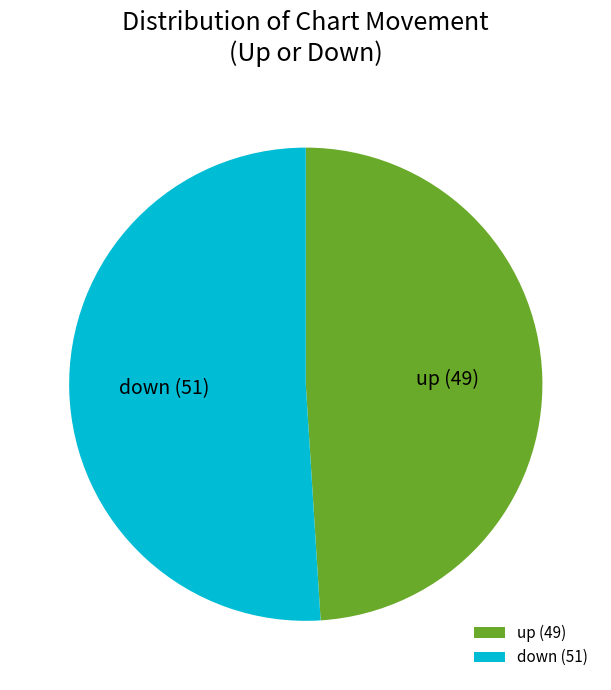

Does up represent more than half of the total?

No